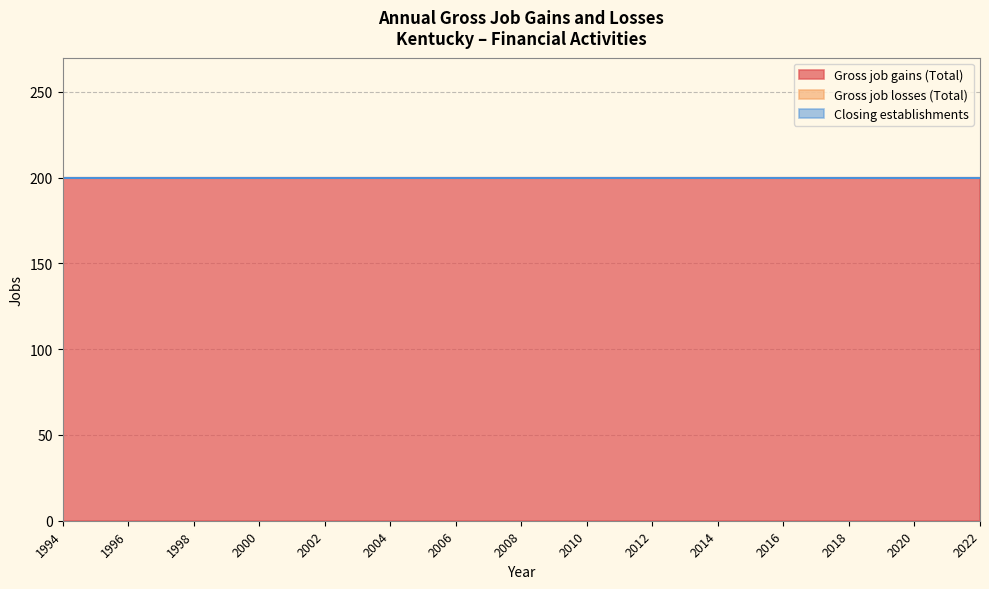

Read the Gross job gains (Total) value at 2010.

200